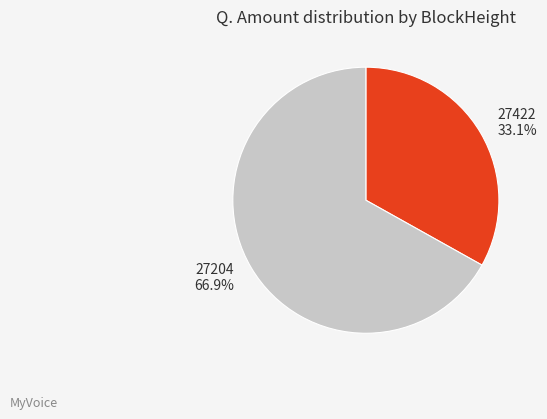

What is the total percentage of 27422 and 27204?

100.0%